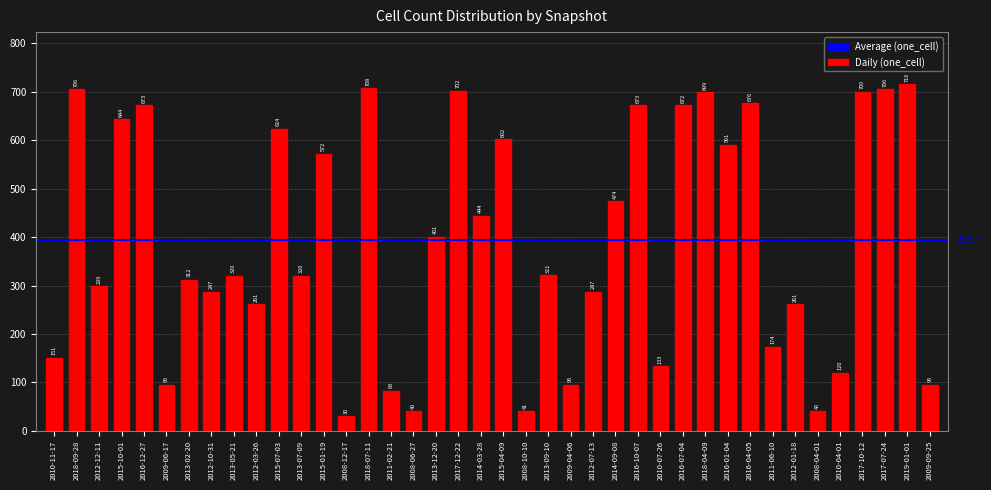

What is the change in value from 2012-07-13 to 2016-01-04?

+304